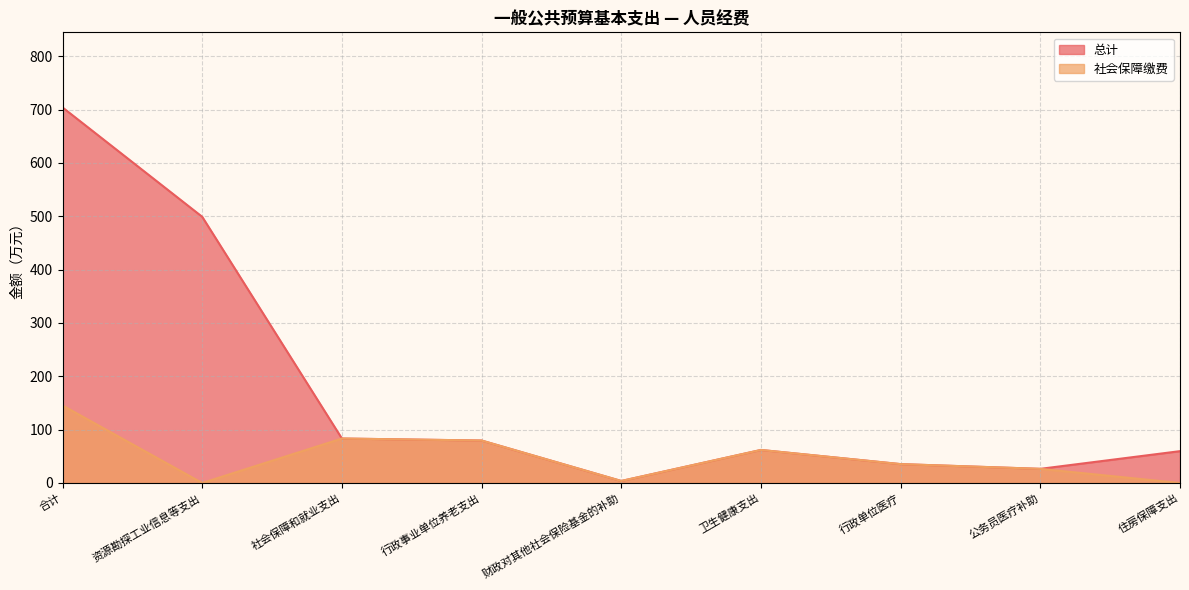

How many data points in 社会保障缴费 are less than 35?

4